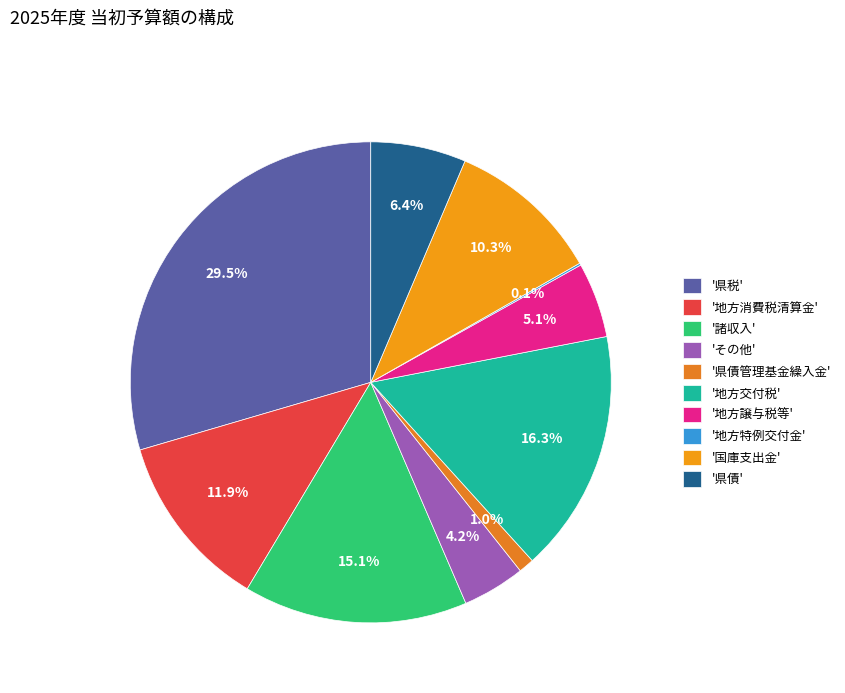

To the nearest percent, what is the difference between the largest and smallest slice percentages?

29%